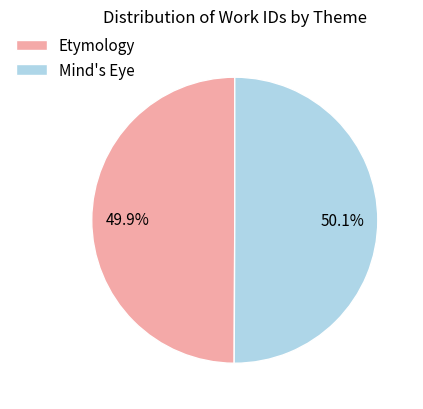

Does any single category account for the majority?

Yes